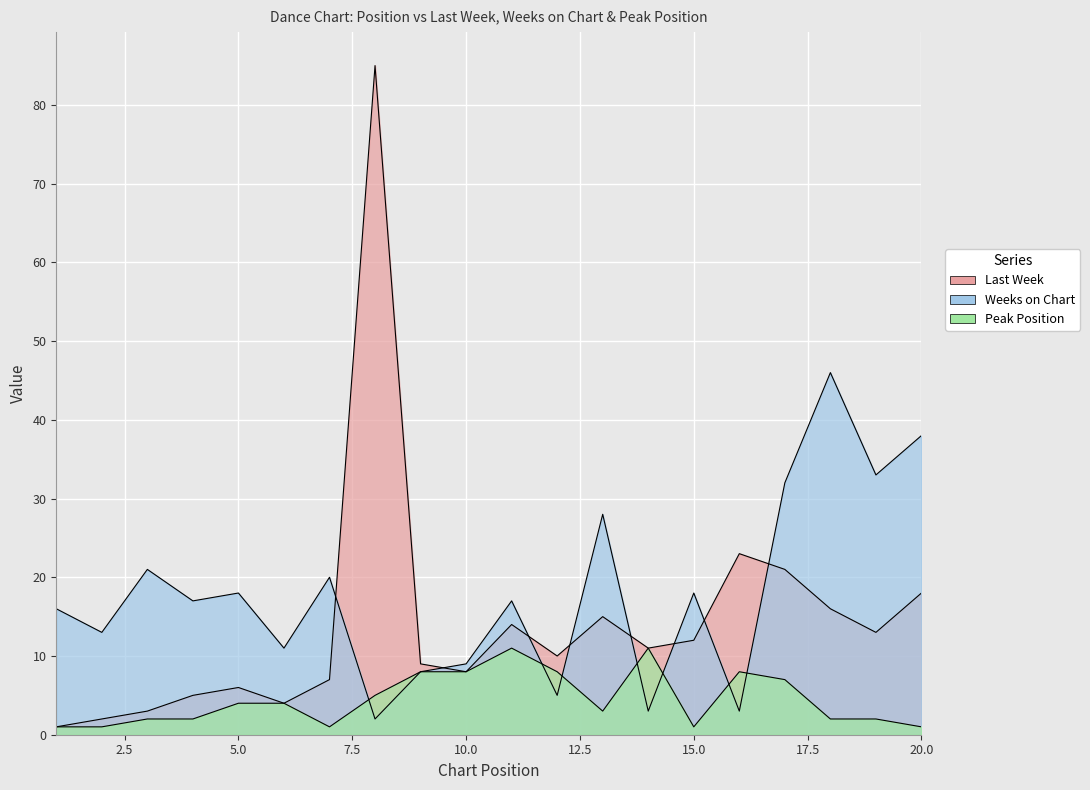

What is the average value of the Peak Position series?

4